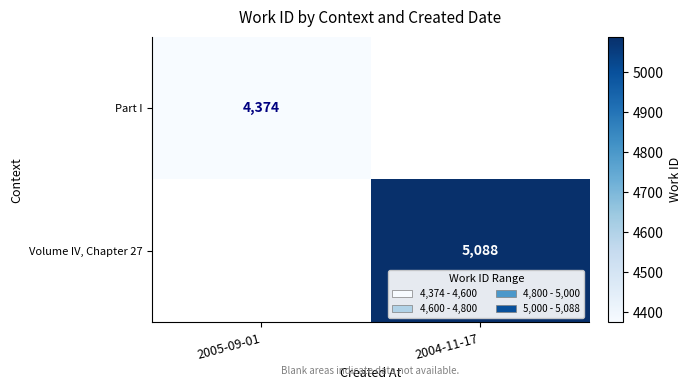

The Volume IV, Chapter 27 series shows 5088 at 2004-11-17. True or false?

True